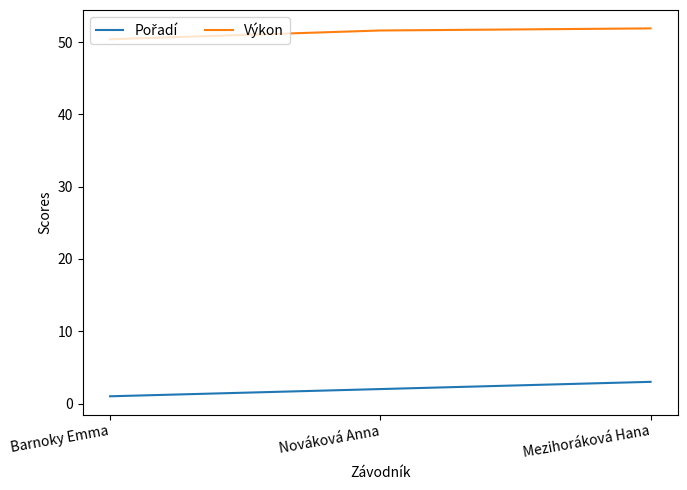

Which series has the largest total across all categories?

Výkon